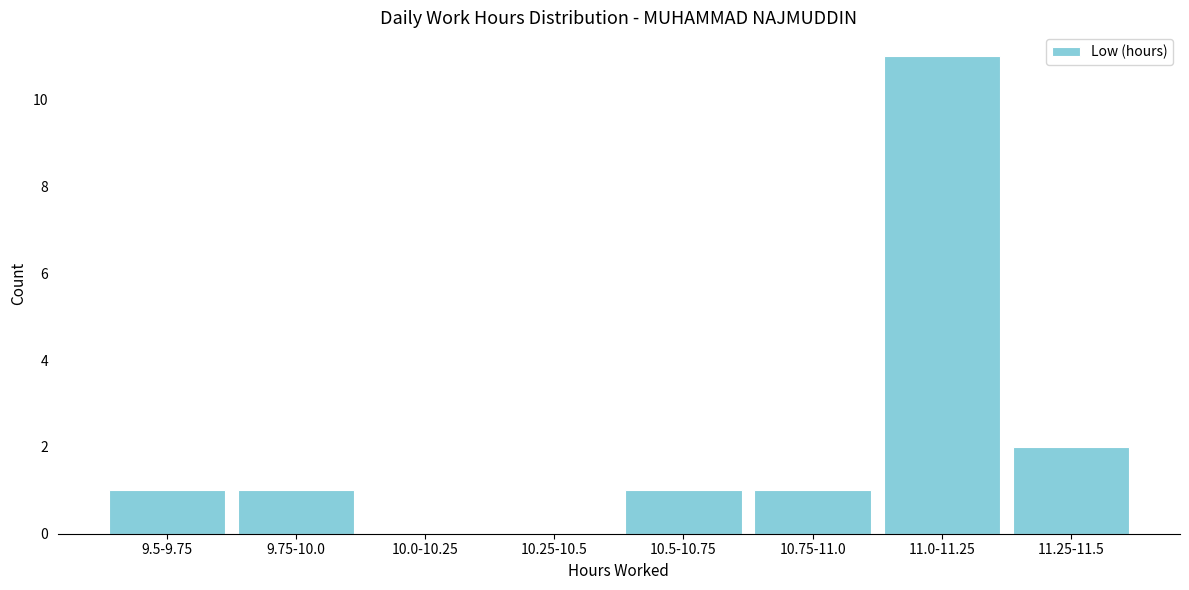

Reading left to right, transcribe all the data shown in this chart.

9.5-9.75=1	9.75-10.0=1	10.0-10.25=0	10.25-10.5=0	10.5-10.75=1	10.75-11.0=1	11.0-11.25=11	11.25-11.5=2